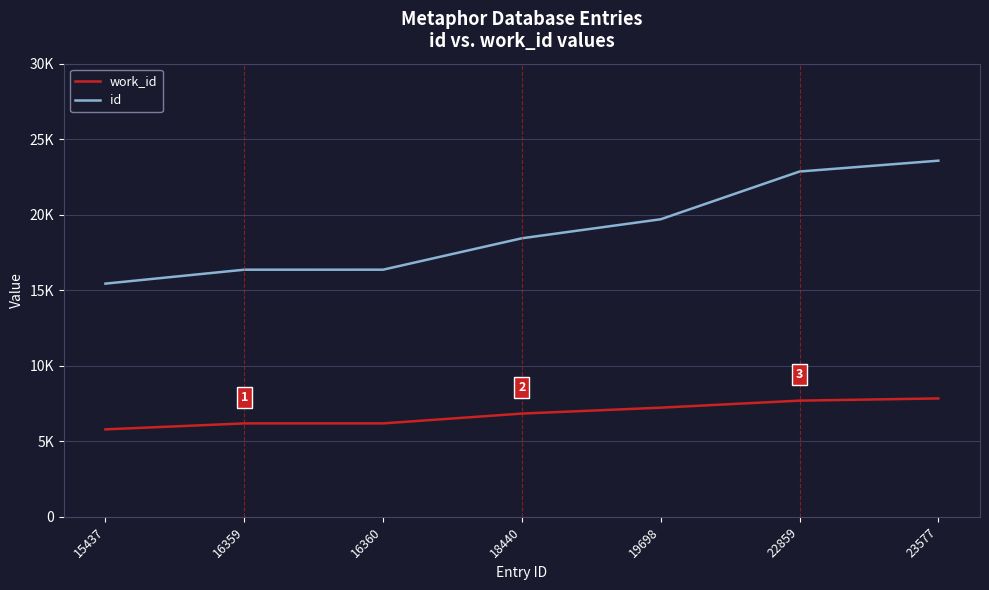

Does the chart display data point markers on the line(s)?

No